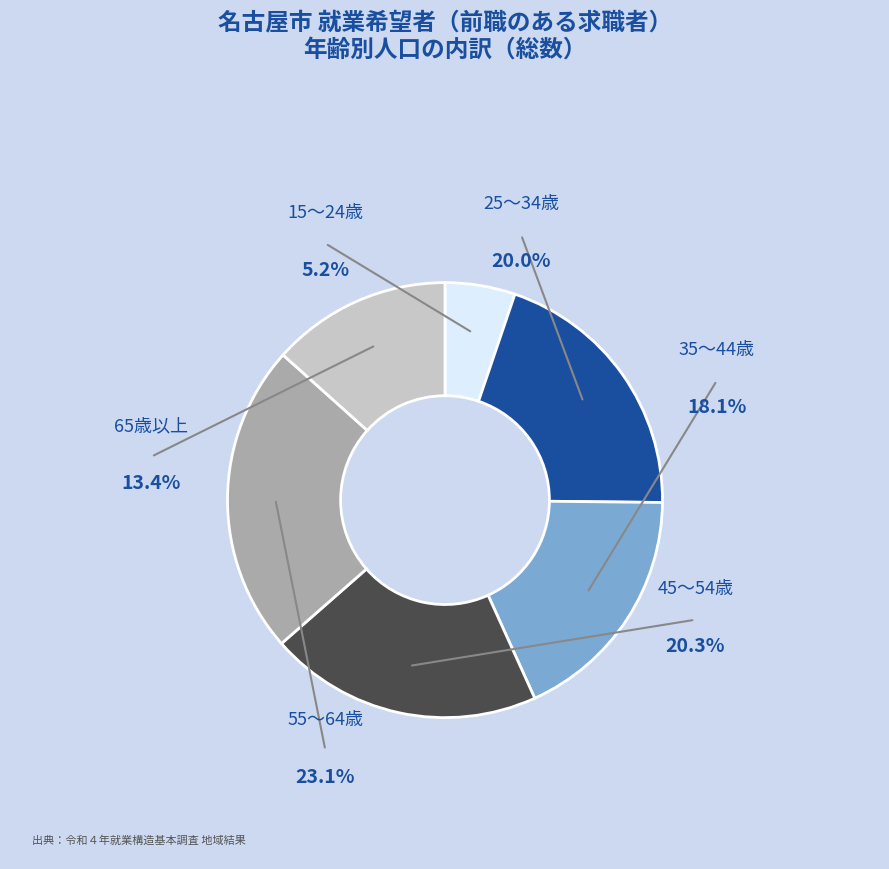

To the nearest percent, what percentage of the pie is 55～64歳?

23%